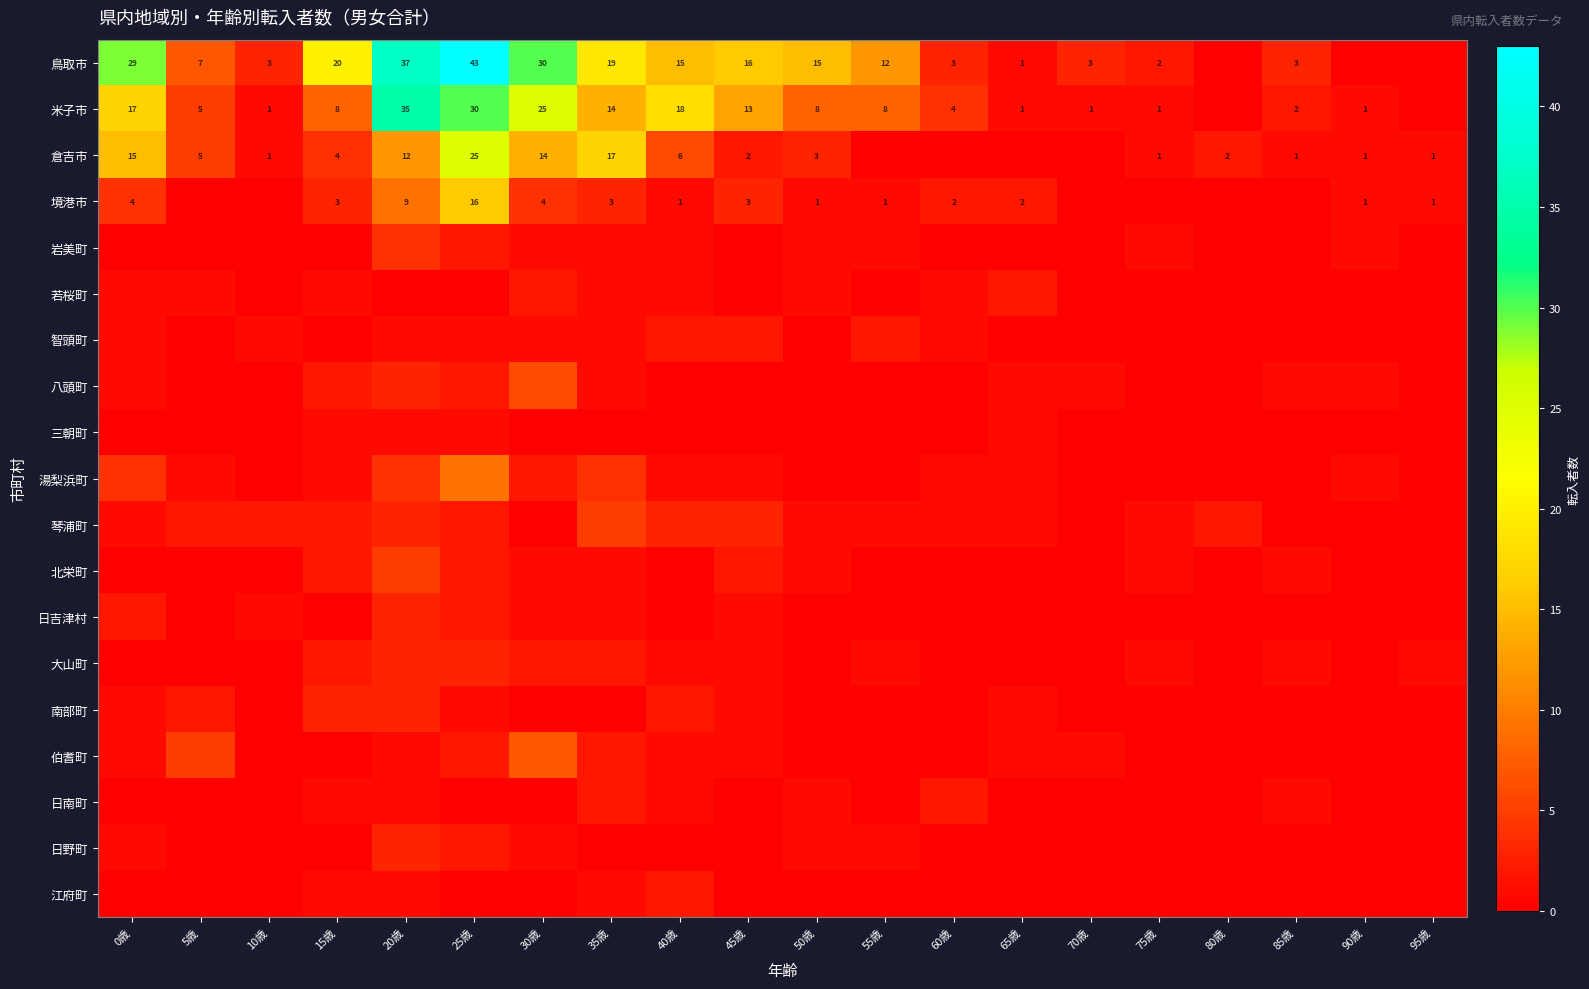

What is the difference between the 鳥取市 values at 0歳 and 60歳?

26